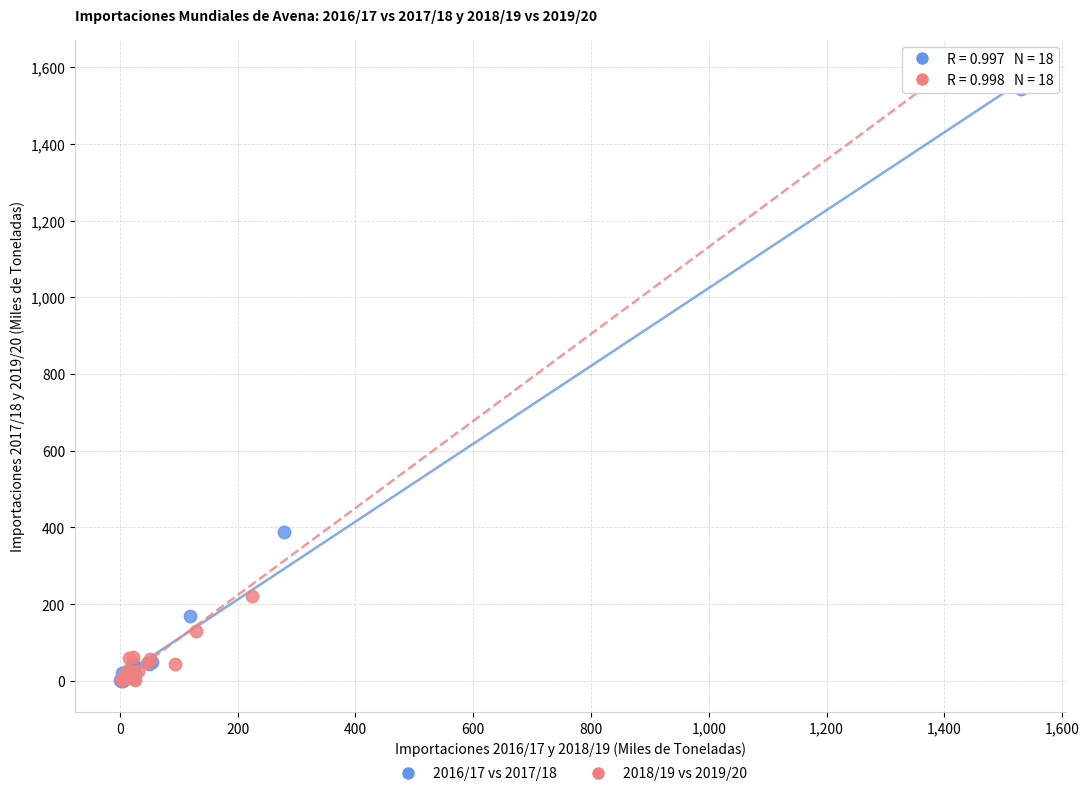

Which series contains the highest Y value?

2018/19 vs 2019/20